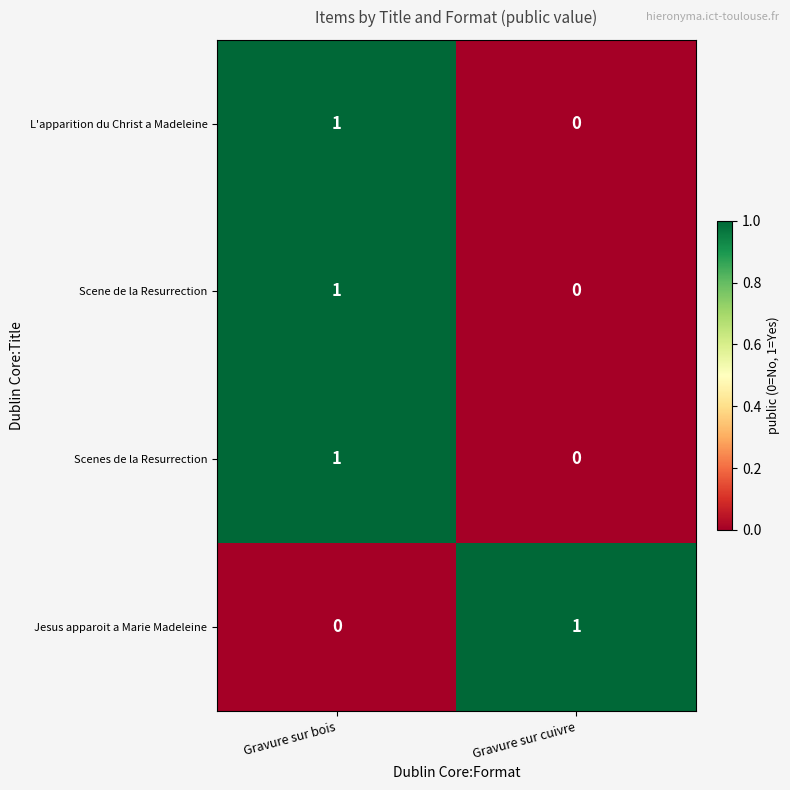

Which category has the highest value in the Scene de la Resurrection series?

Gravure sur bois